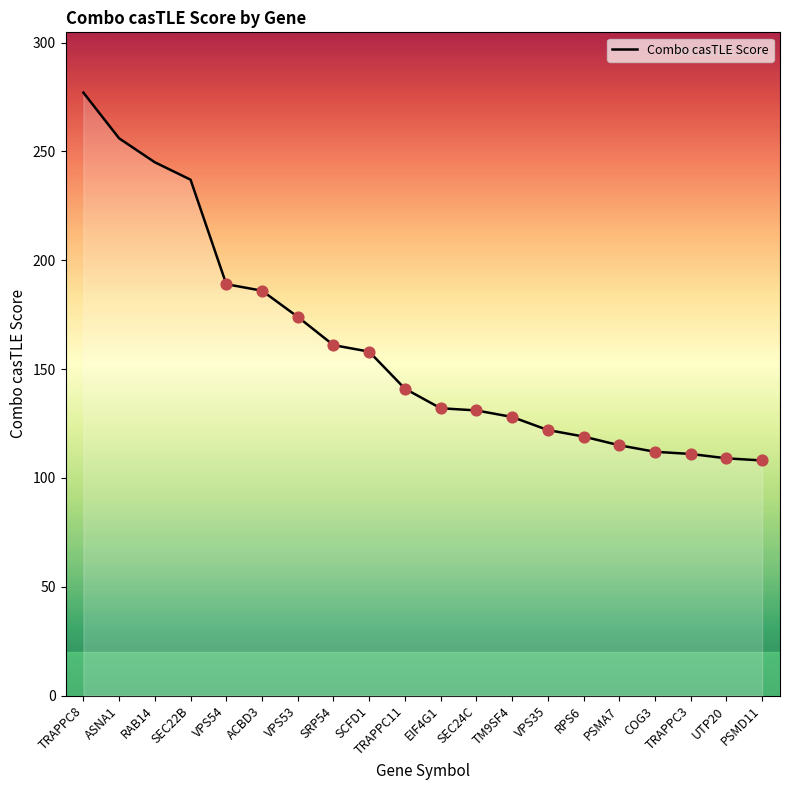

Between ACBD3 and RAB14, which is larger?

RAB14